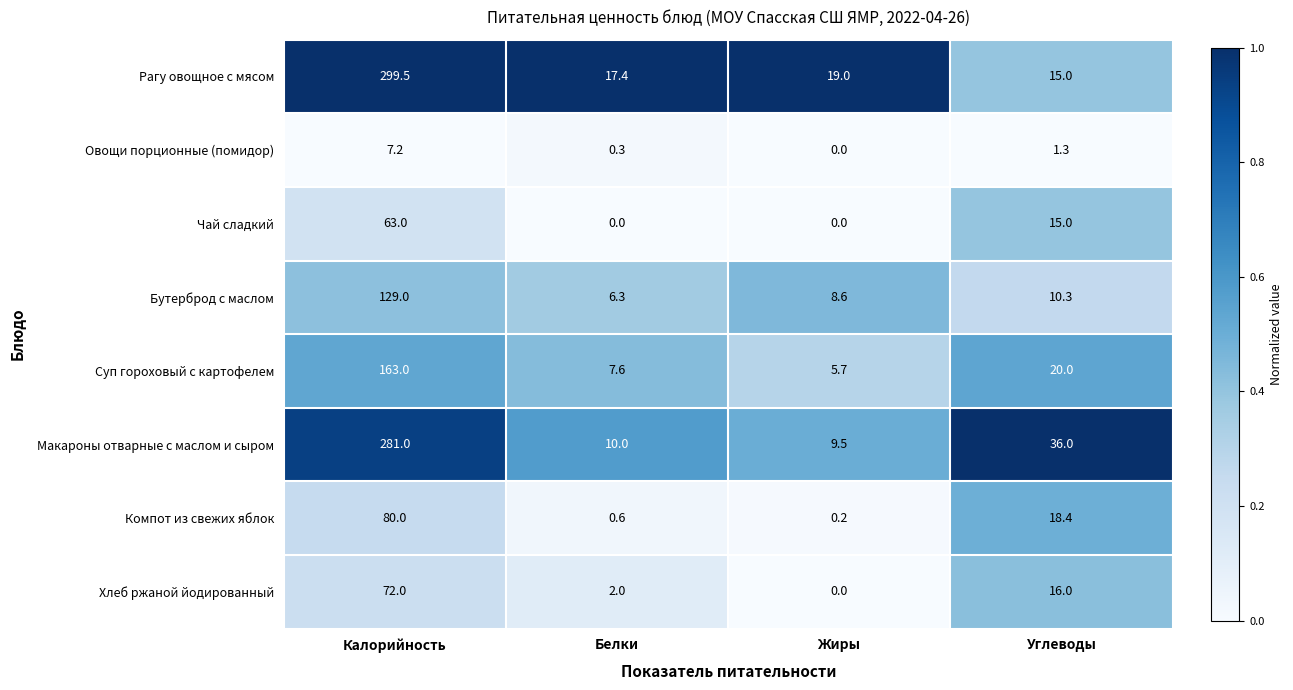

What is the difference between the second highest and second lowest values in the Хлеб ржаной йодированный series?

14.0